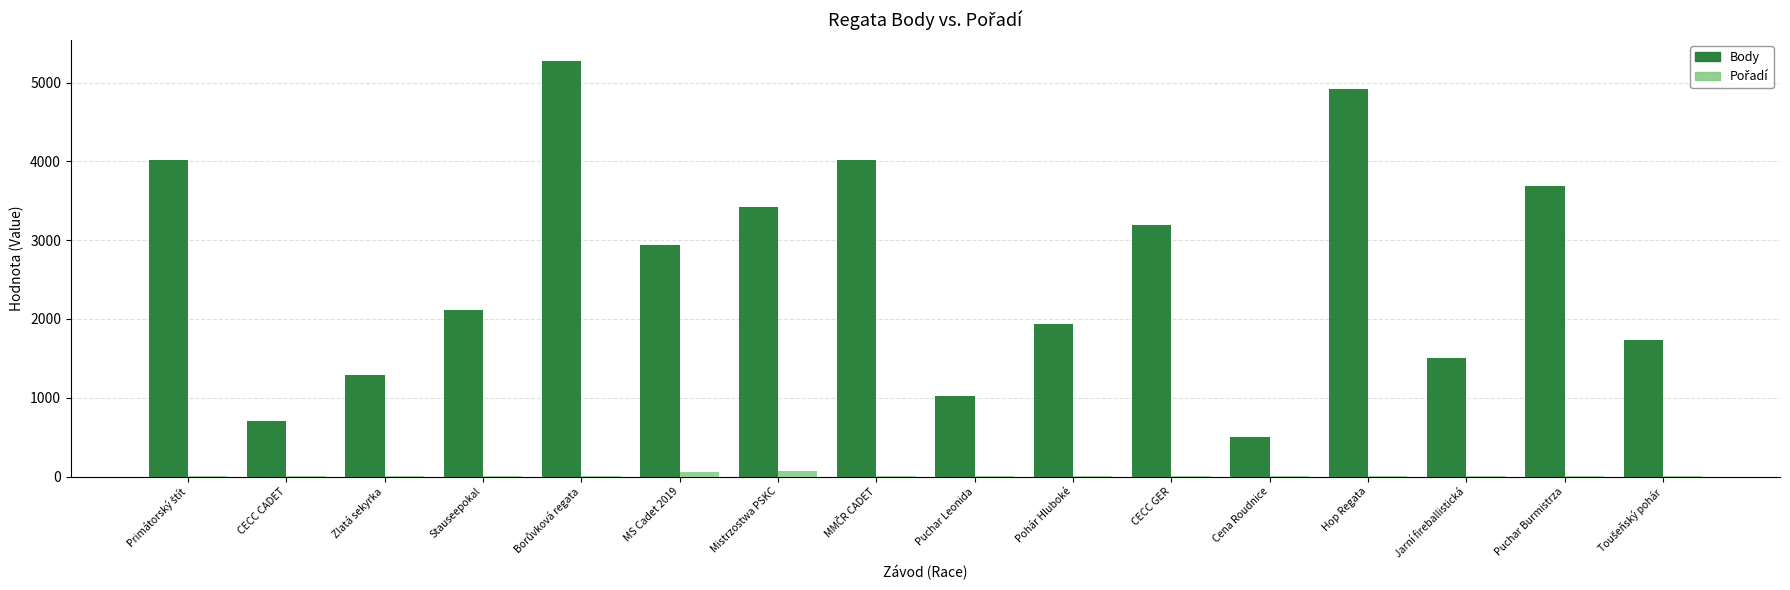

What is the sum of all Body values?

42290